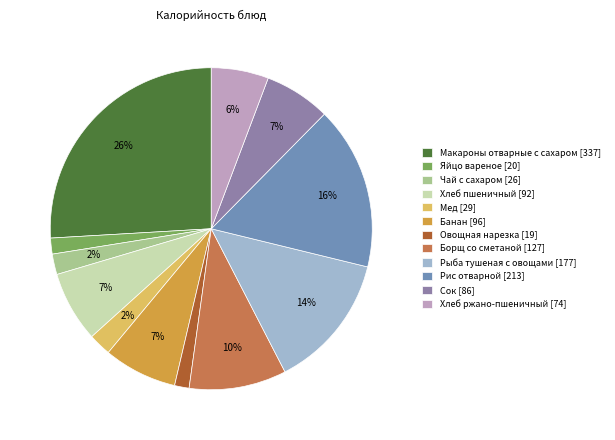

To the nearest percent, what is the difference between the largest and smallest slice percentages?

24%